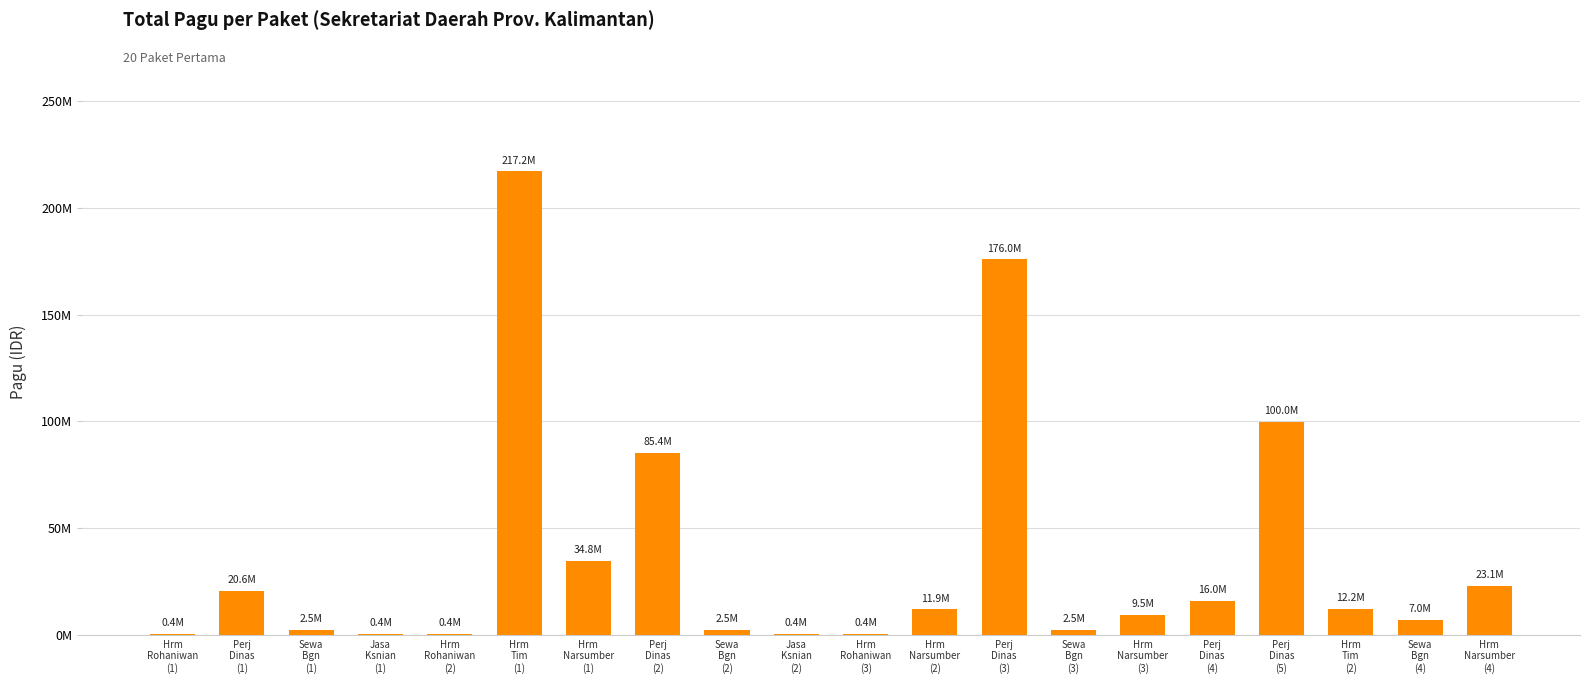

At which label does the data first exceed 11950000?

Perj
Dinas
(1)